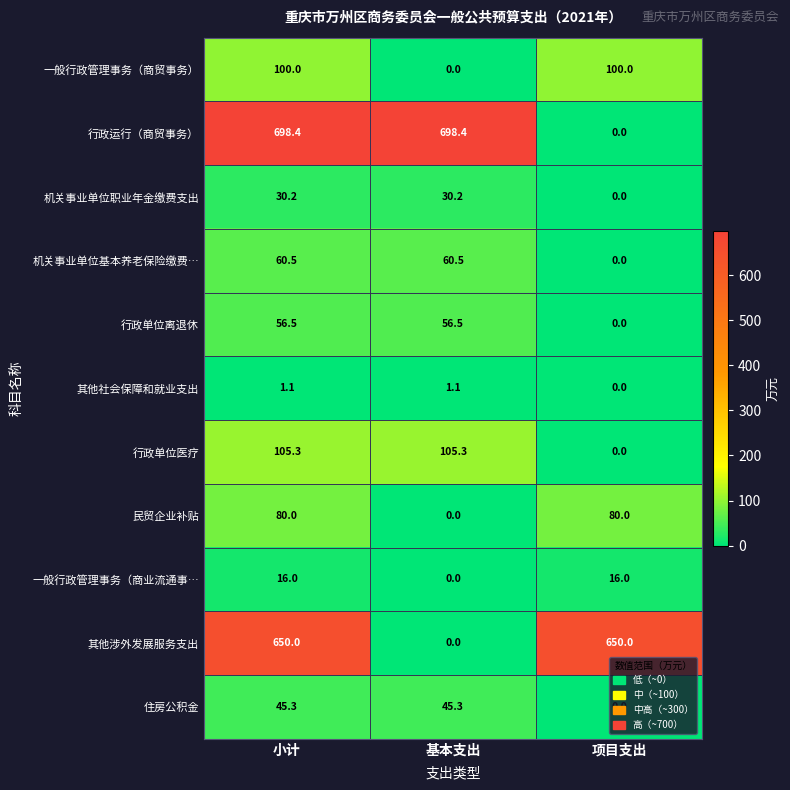

What is the sum of all 一般行政管理事务（商业流通事… values?

32.0